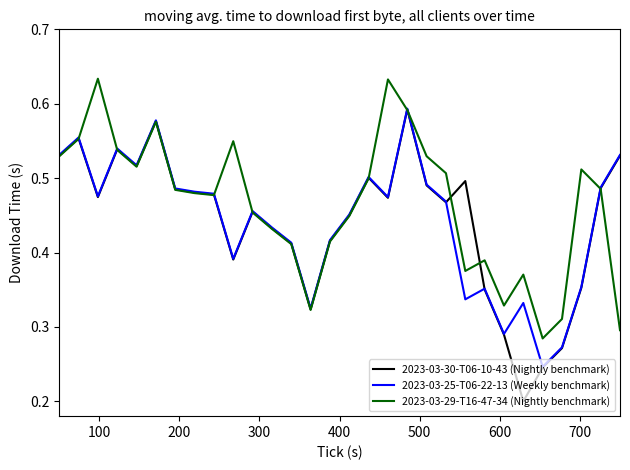

Which series has the largest range (max minus min)?

2023-03-30-T06-10-43 (Nightly benchmark)